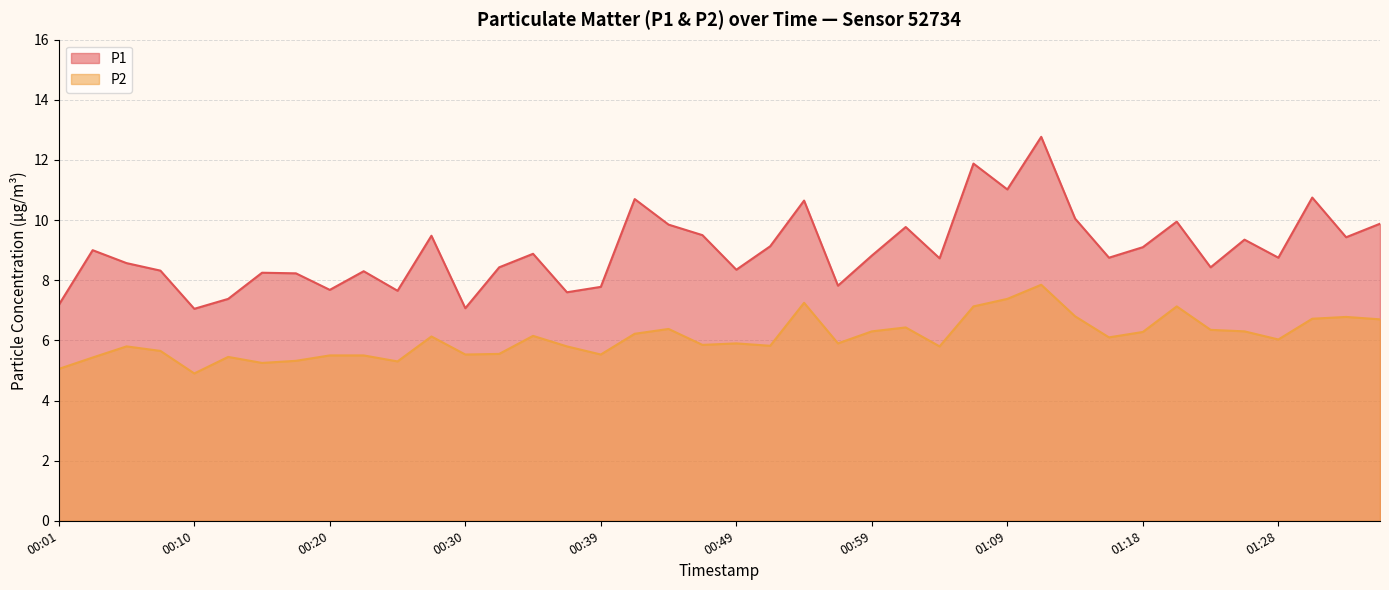

At which label does P1 first exceed 8?

00:03